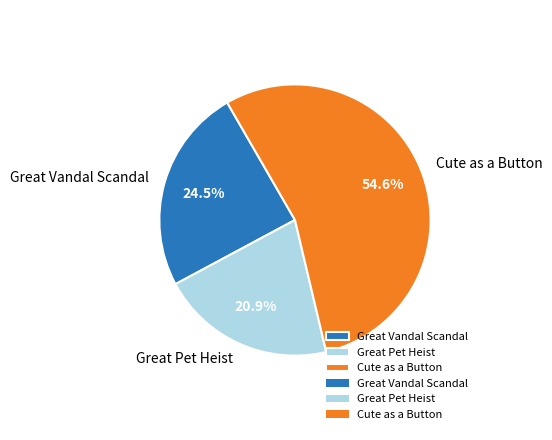

To the nearest percent, what is the difference between the largest and smallest slice percentages?

34%